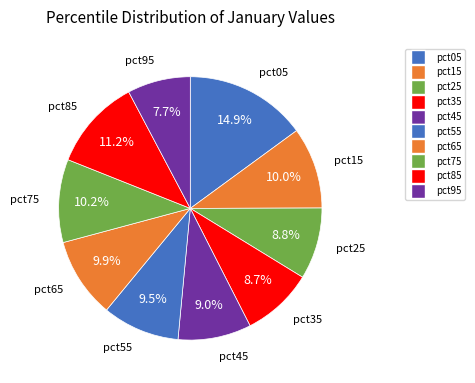

Which slice is the smallest?

pct95